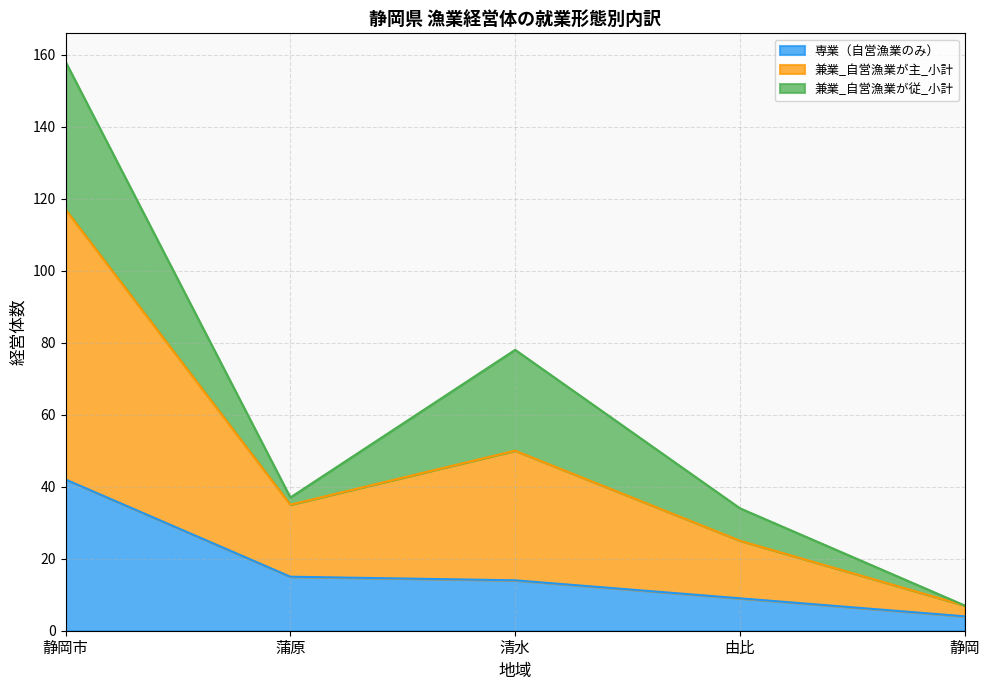

Which category has the lowest value in the 専業（自営漁業のみ） series?

静岡